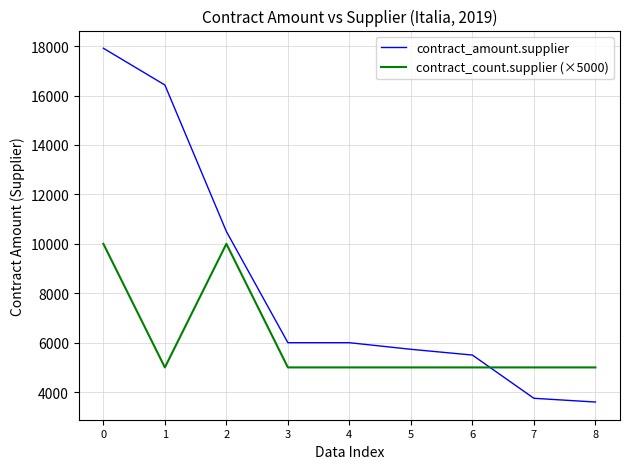

Reading left to right, transcribe all the data shown in this chart.

contract_amount.supplier: 17912.0	16425.0	10500.0	6000.0	6000.0	5733.3	5500.0	3751.0	3600.0
contract_count.supplier (×5000): 10000.0	5000.0	10000.0	5000.0	5000.0	5000.0	5000.0	5000.0	5000.0